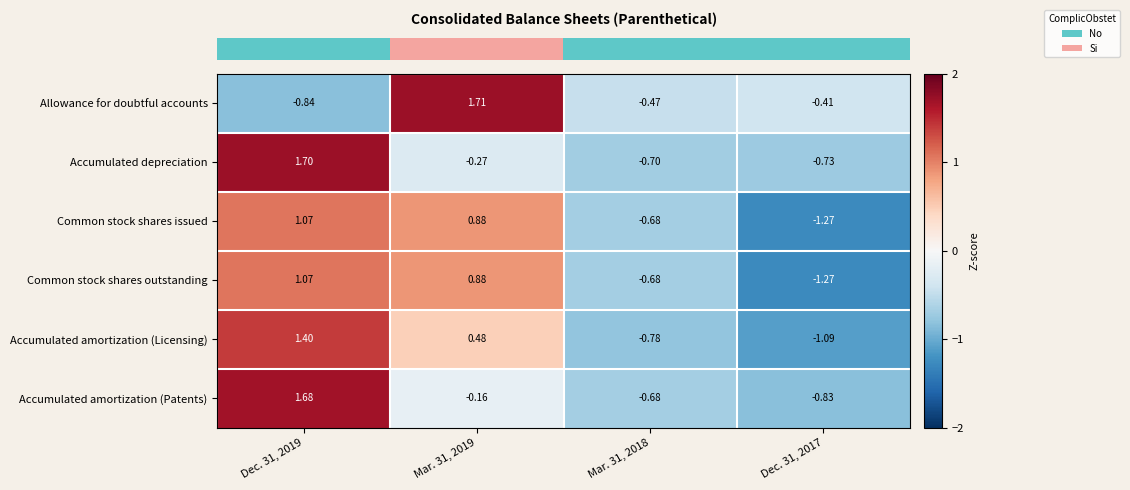

Which series has the largest range (max minus min)?

row_0